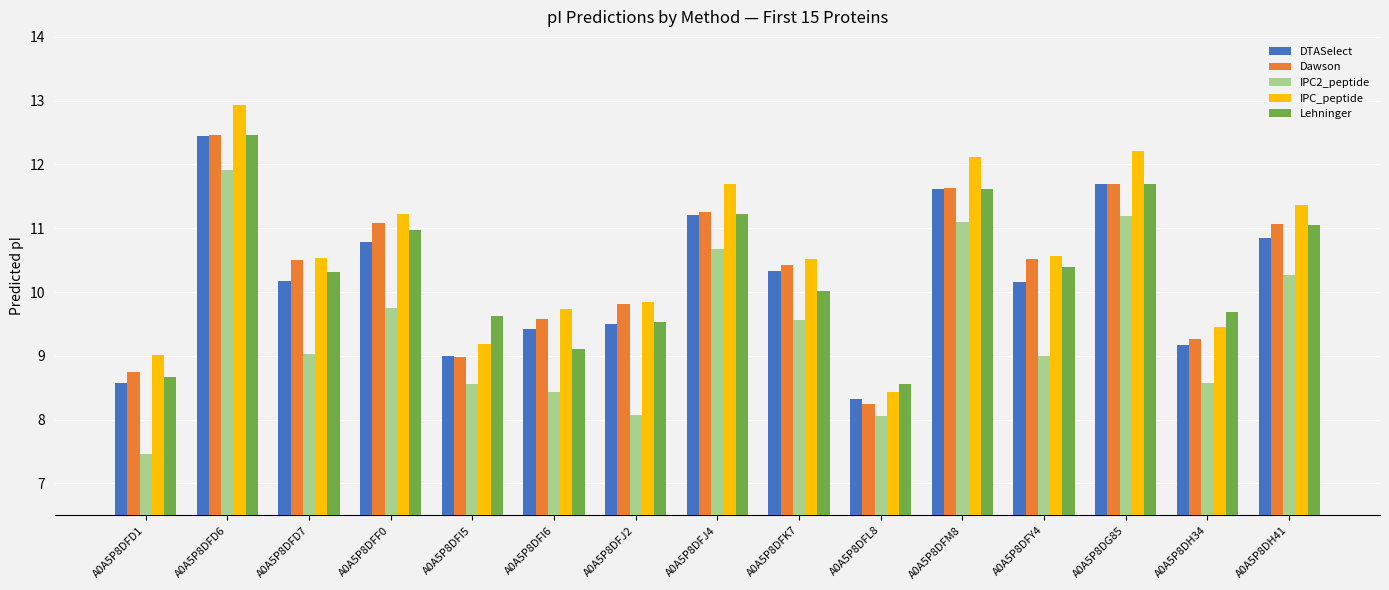

Reading left to right, what are all the values shown in this chart?

DTASelect: 8.6	12.4	10.2	10.8	9.0	9.4	9.5	11.2	10.3	8.3	11.6	10.2	11.7	9.2	10.8
Dawson: 8.7	12.5	10.5	11.1	9.0	9.6	9.8	11.3	10.4	8.2	11.6	10.5	11.7	9.3	11.1
IPC2_peptide: 7.5	11.9	9.0	9.8	8.6	8.4	8.1	10.7	9.6	8.1	11.1	9.0	11.2	8.6	10.3
IPC_peptide: 9.0	12.9	10.5	11.2	9.2	9.7	9.8	11.7	10.5	8.4	12.1	10.6	12.2	9.5	11.4
Lehninger: 8.7	12.5	10.3	11.0	9.6	9.1	9.5	11.2	10.0	8.6	11.6	10.4	11.7	9.7	11.1